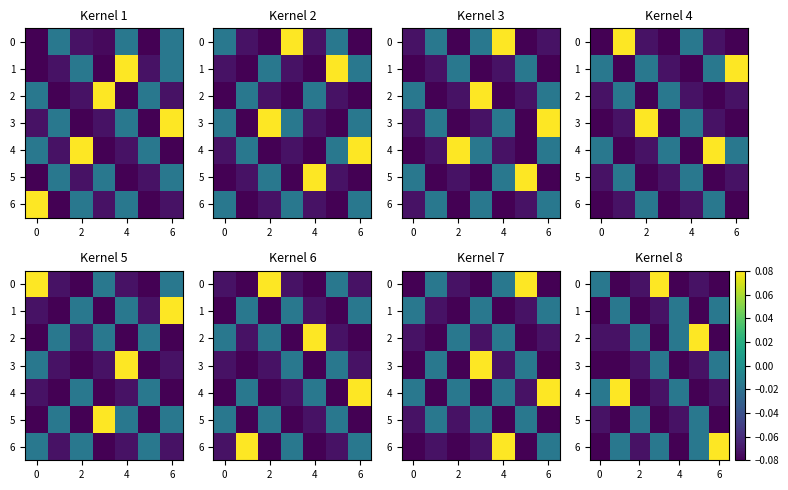

What is the sum of all 5 values?

-0.4